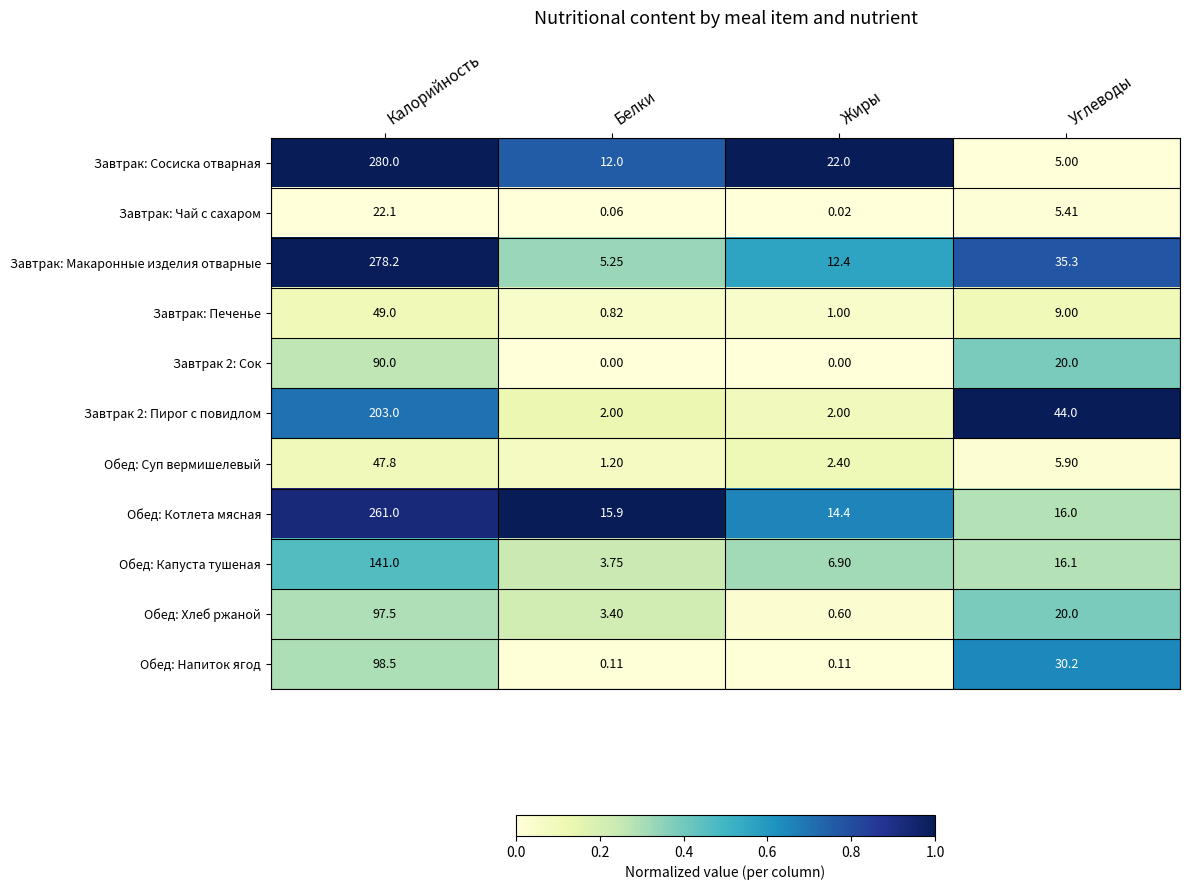

At which label does Обед: Хлеб ржаной reach its peak?

Калорийность